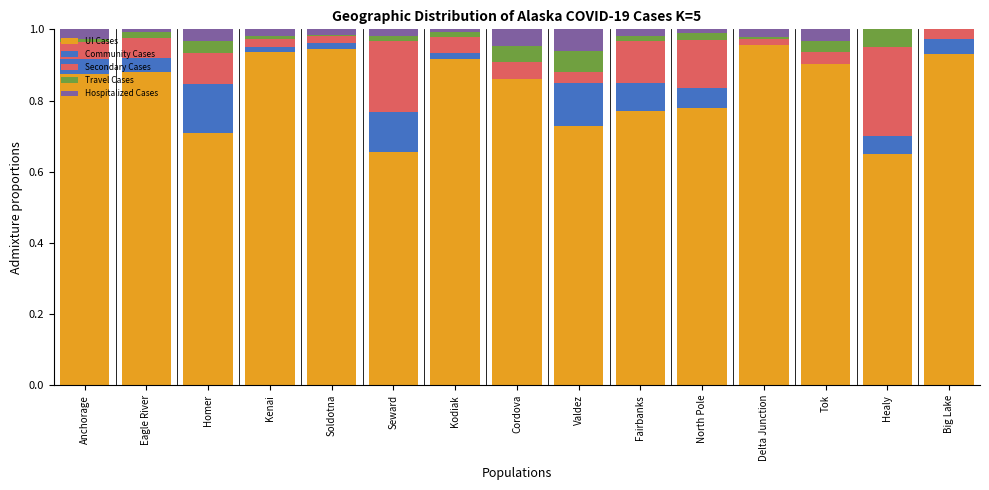

What is the sum of all UI Cases values?

12.5